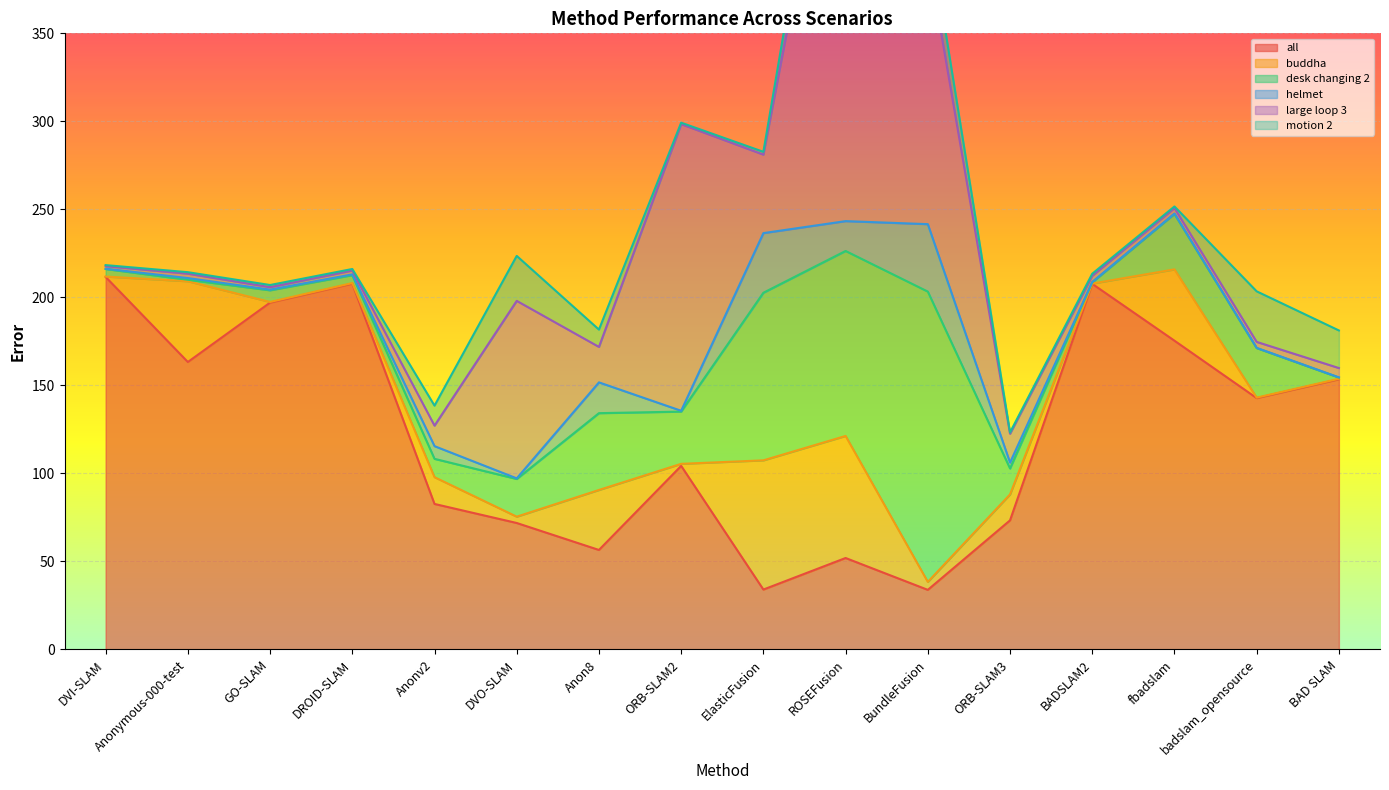

Which series has the largest total across all categories?

all